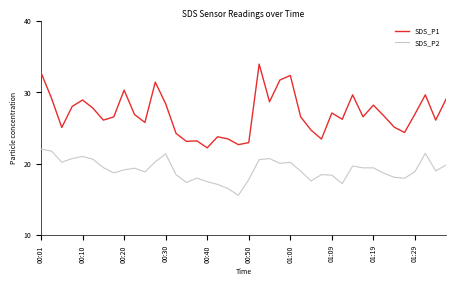

List the series in order of their peak value, highest first.

SDS_P1, SDS_P2